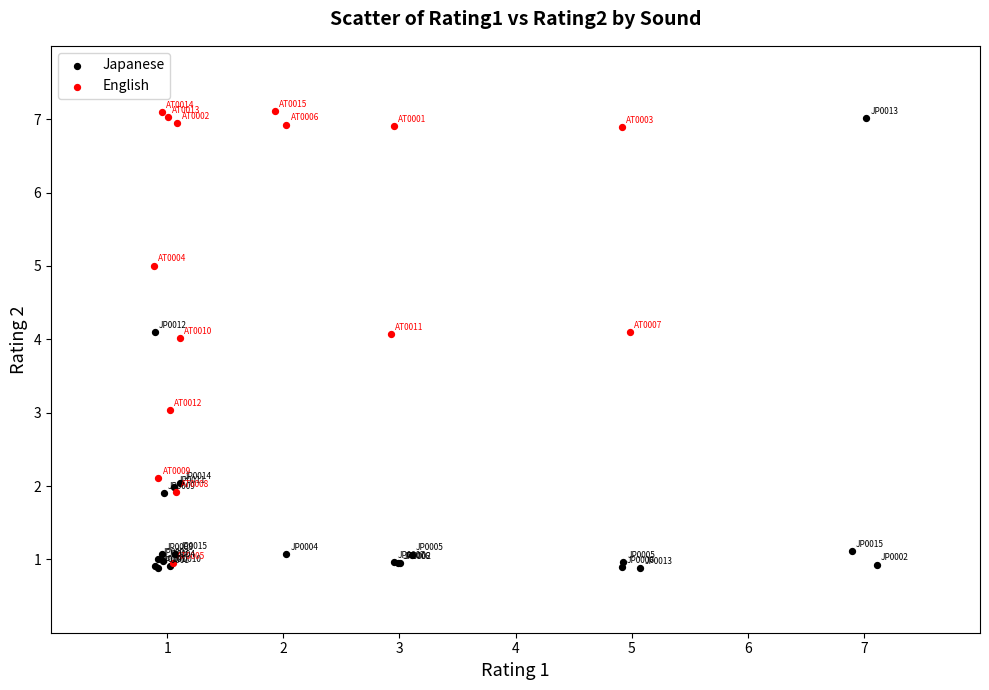

What are all the series names shown in the legend?

Japanese, English